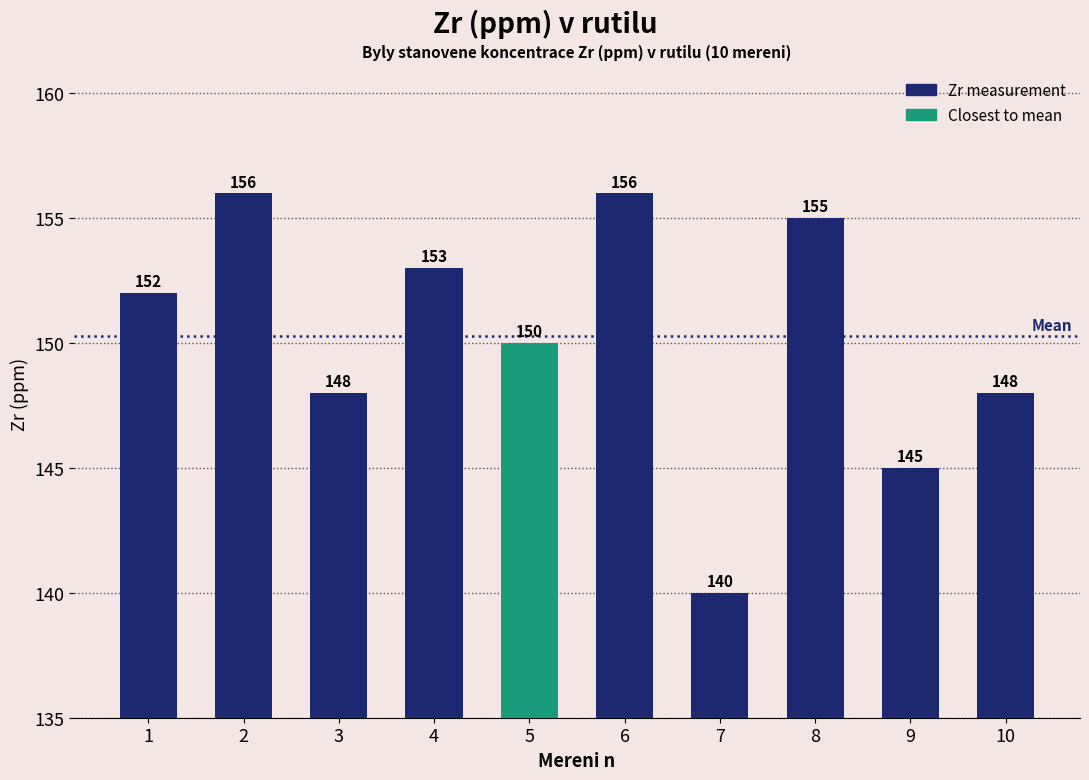

The value at 8 is 155. True or false?

True